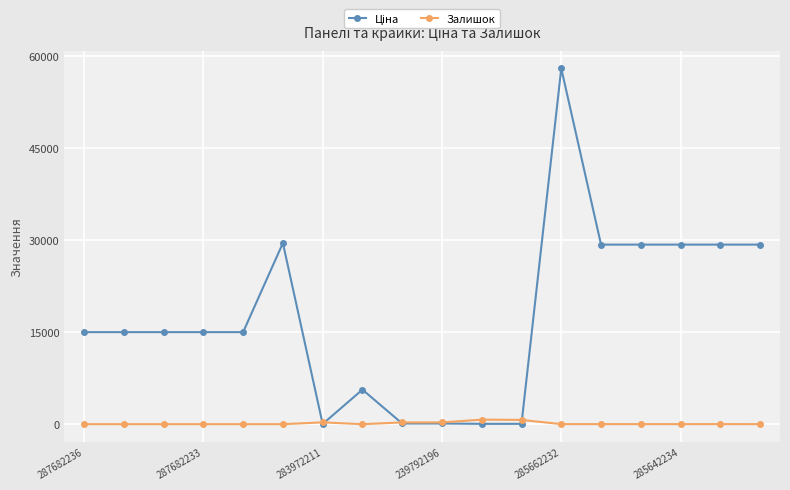

Does the chart display data point markers on the line(s)?

Yes